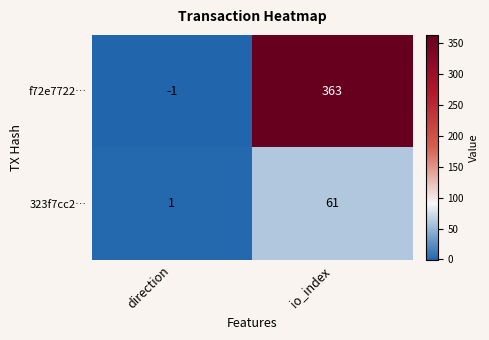

The 323f7cc2… series shows 2 at direction. True or false?

False